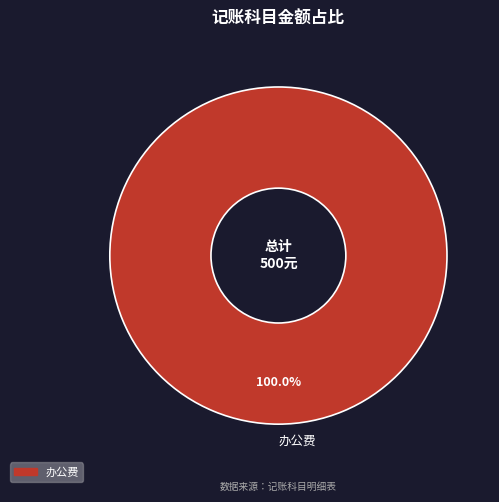

Rank the categories by value from highest to lowest.

办公费